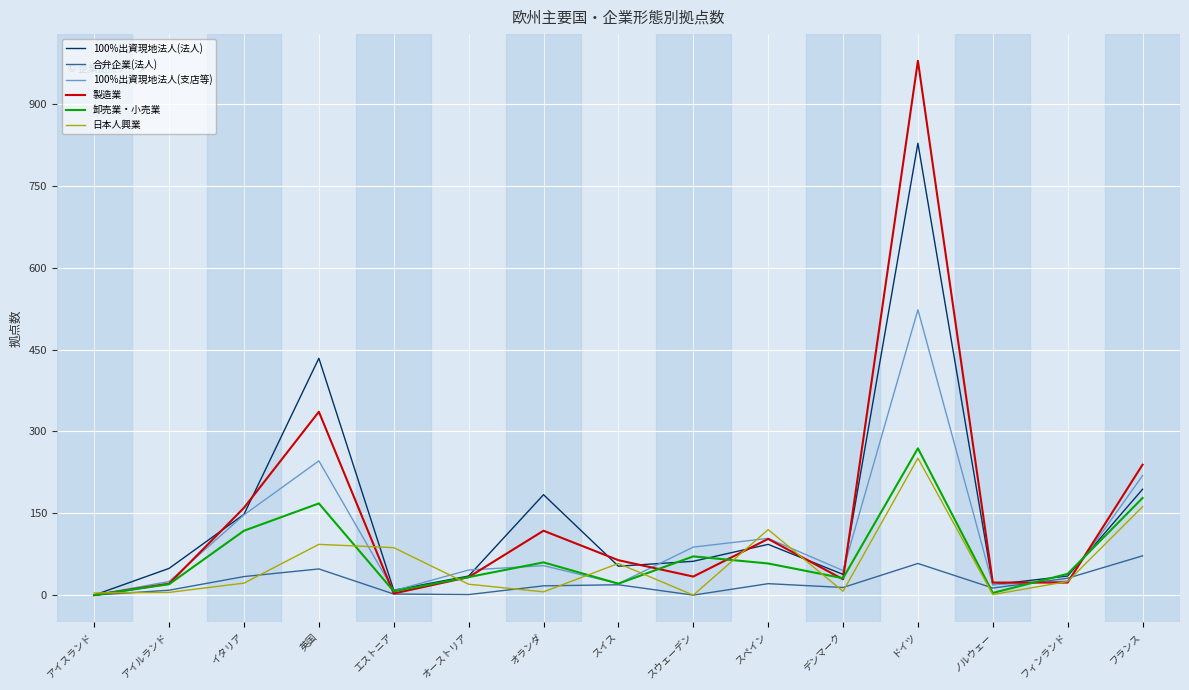

What is the greatest value displayed?

979